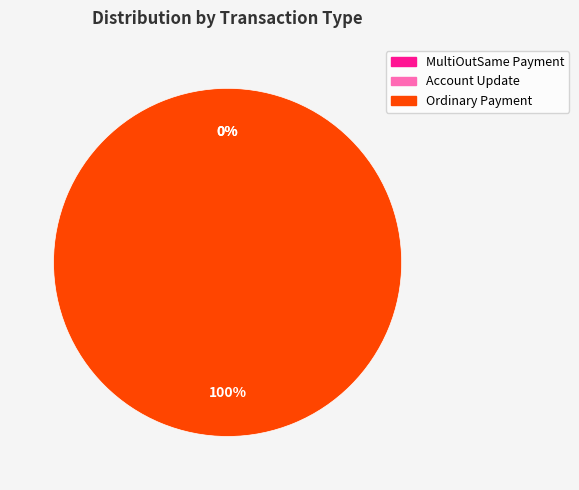

The Account Update slice represents 0% of the pie. True or false?

True